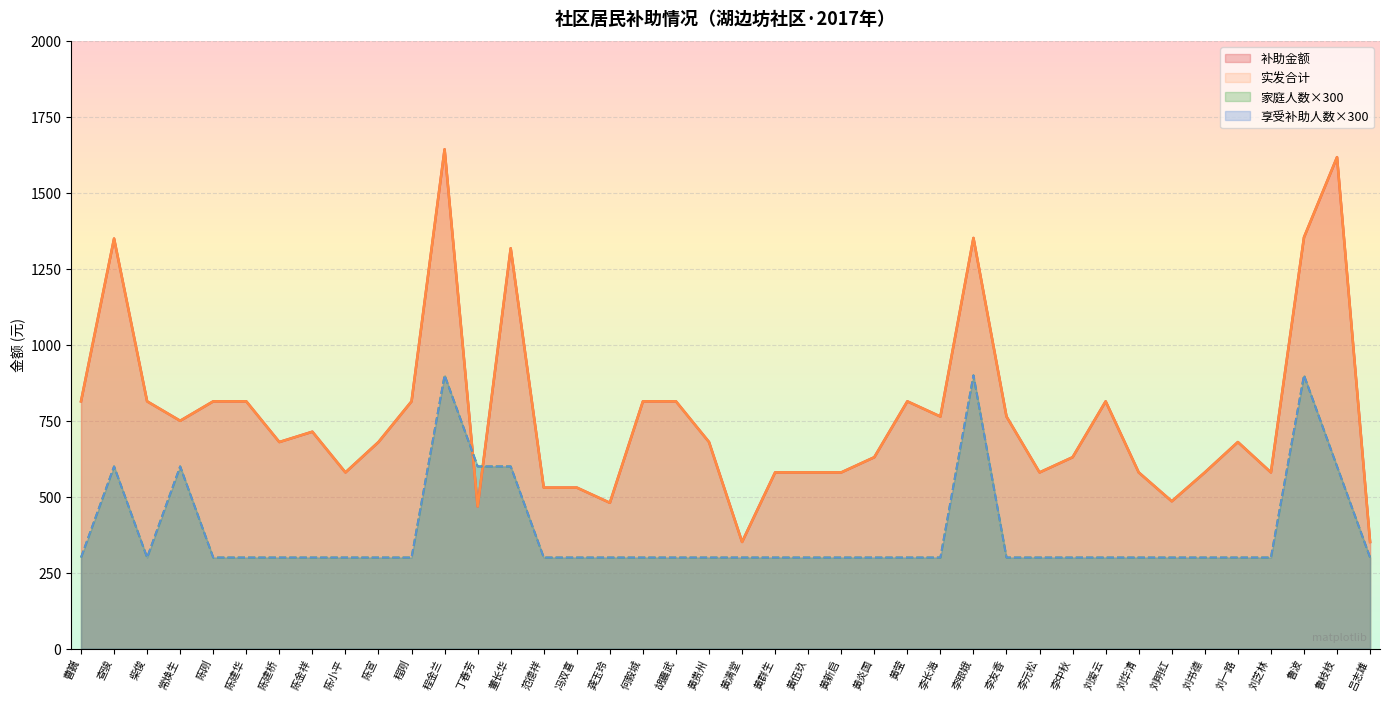

Which has a higher value, 刘一路 or 刘明红?

刘一路